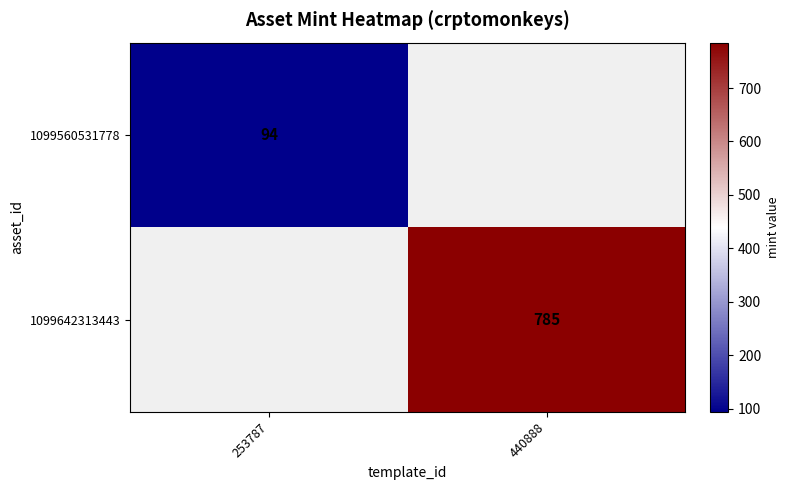

The 1099642313443 series shows 514 at 440888. True or false?

False